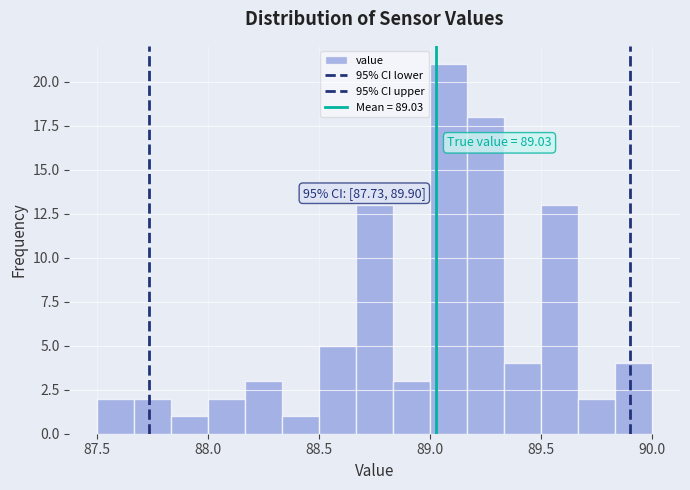

Around what value on the x-axis is the tallest bar? Give the approximate position of its centre, as read against the axis.

89.10